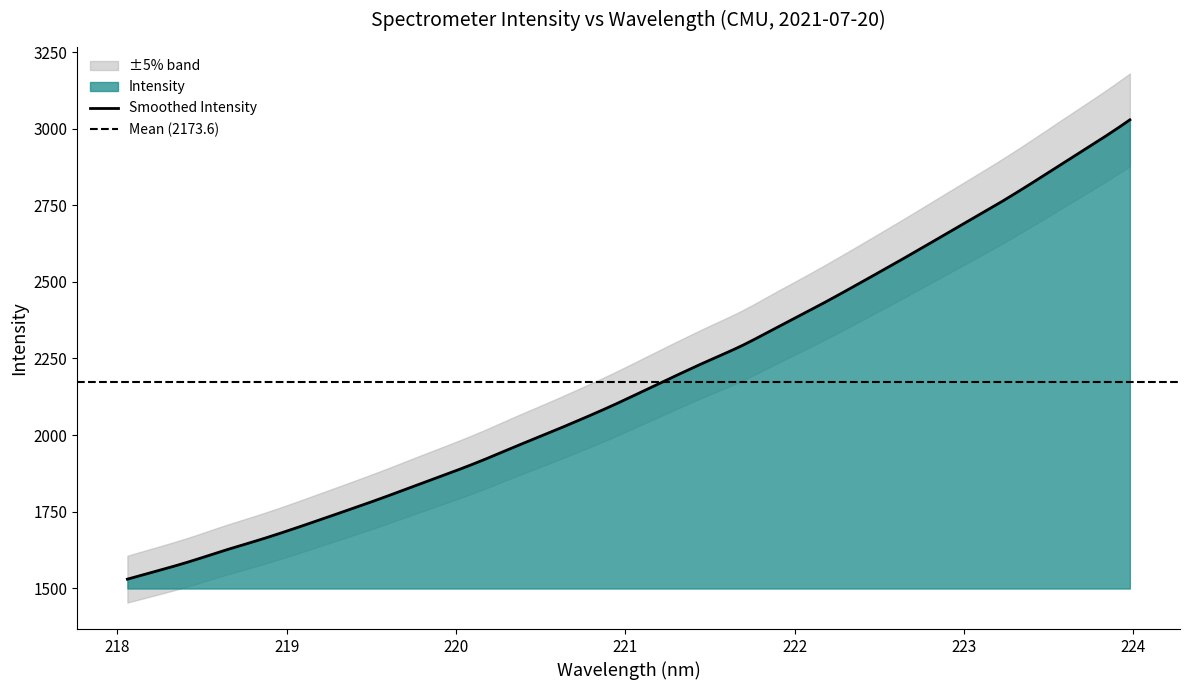

True or false: the data shows 3212.2 at 221.1174.

False